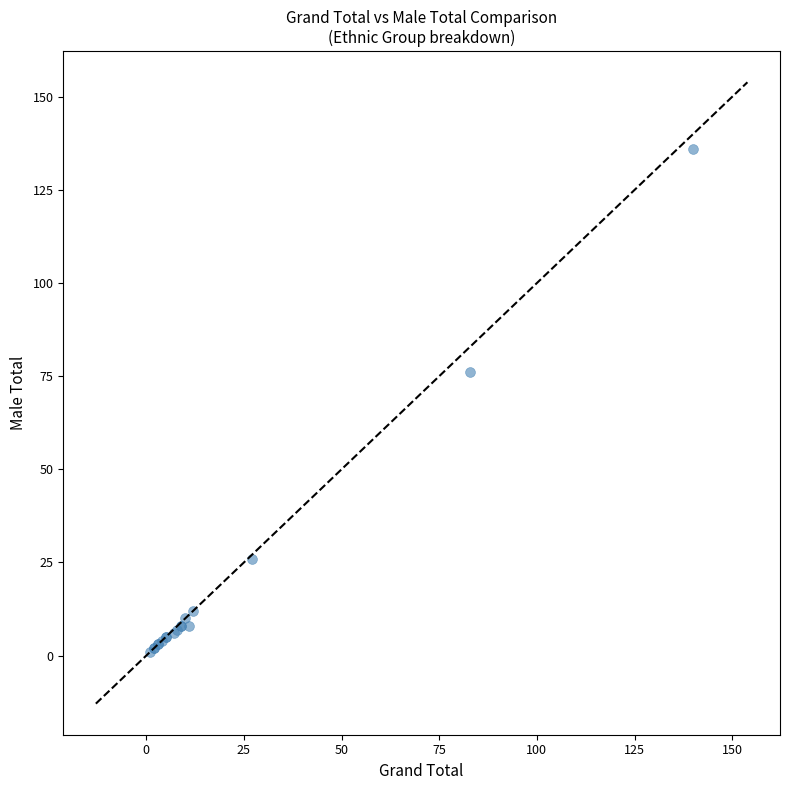

What Y value in the scatter plot is closest to 68?

76